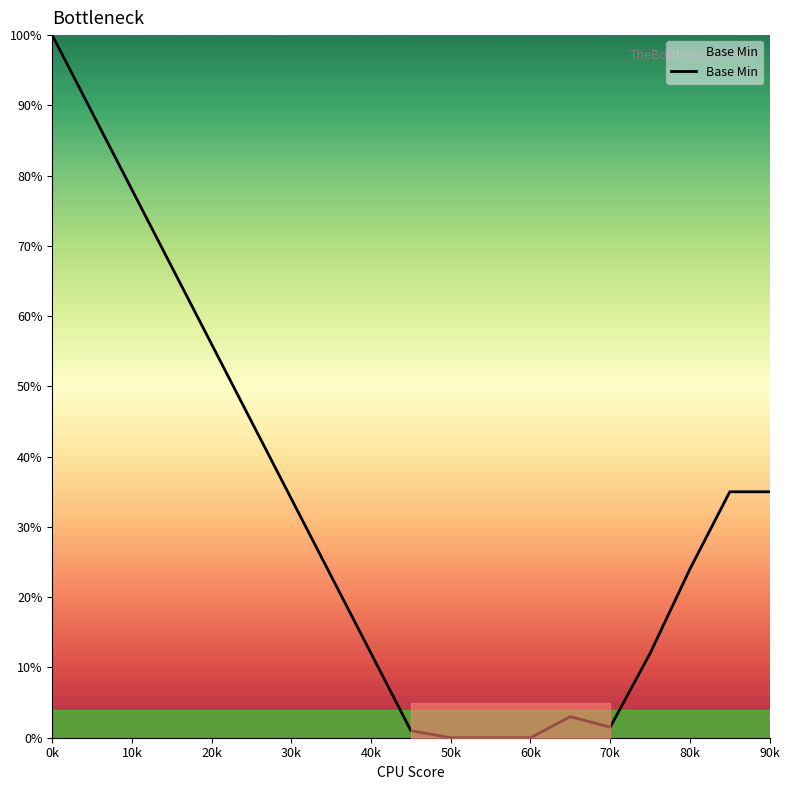

What is the maximum value shown in the chart?

100.0